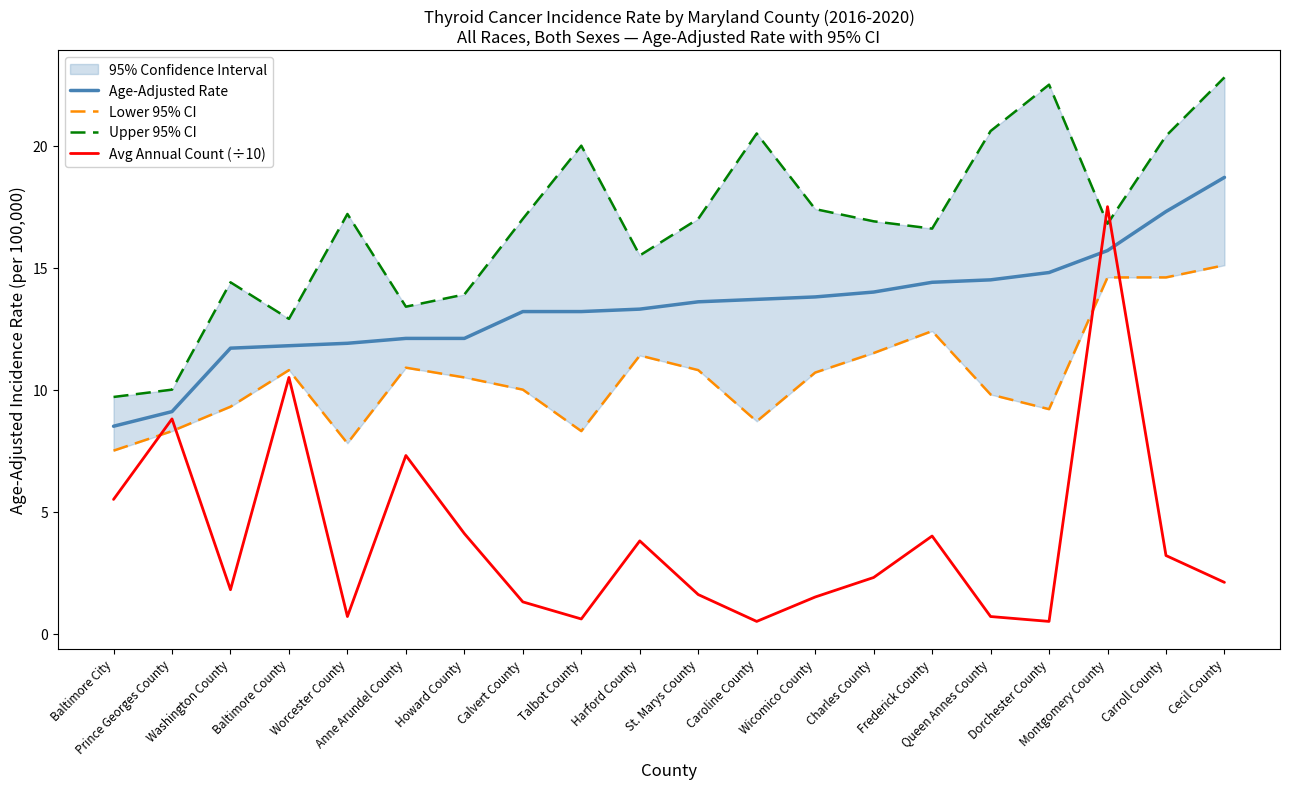

Reading right to left, extract all data points from this chart.

Age-Adjusted Rate: Cecil County=18.7	Carroll County=17.3	Montgomery County=15.7	Dorchester County=14.8	Queen Annes County=14.5	Frederick County=14.4	Charles County=14.0	Wicomico County=13.8	Caroline County=13.7	St. Marys County=13.6	Harford County=13.3	Talbot County=13.2	Calvert County=13.2	Howard County=12.1	Anne Arundel County=12.1	Worcester County=11.9	Baltimore County=11.8	Washington County=11.7	Prince Georges County=9.1	Baltimore City=8.5
Lower 95% CI: Cecil County=15.1	Carroll County=14.6	Montgomery County=14.6	Dorchester County=9.2	Queen Annes County=9.8	Frederick County=12.4	Charles County=11.5	Wicomico County=10.7	Caroline County=8.7	St. Marys County=10.8	Harford County=11.4	Talbot County=8.3	Calvert County=10.0	Howard County=10.5	Anne Arundel County=10.9	Worcester County=7.8	Baltimore County=10.8	Washington County=9.3	Prince Georges County=8.3	Baltimore City=7.5
Upper 95% CI: Cecil County=22.8	Carroll County=20.4	Montgomery County=16.8	Dorchester County=22.5	Queen Annes County=20.6	Frederick County=16.6	Charles County=16.9	Wicomico County=17.4	Caroline County=20.5	St. Marys County=17.0	Harford County=15.5	Talbot County=20.0	Calvert County=17.0	Howard County=13.9	Anne Arundel County=13.4	Worcester County=17.2	Baltimore County=12.9	Washington County=14.4	Prince Georges County=10.0	Baltimore City=9.7
Avg Annual Count (÷10): Cecil County=2.1	Carroll County=3.2	Montgomery County=17.5	Dorchester County=0.5	Queen Annes County=0.7	Frederick County=4.0	Charles County=2.3	Wicomico County=1.5	Caroline County=0.5	St. Marys County=1.6	Harford County=3.8	Talbot County=0.6	Calvert County=1.3	Howard County=4.1	Anne Arundel County=7.3	Worcester County=0.7	Baltimore County=10.5	Washington County=1.8	Prince Georges County=8.8	Baltimore City=5.5